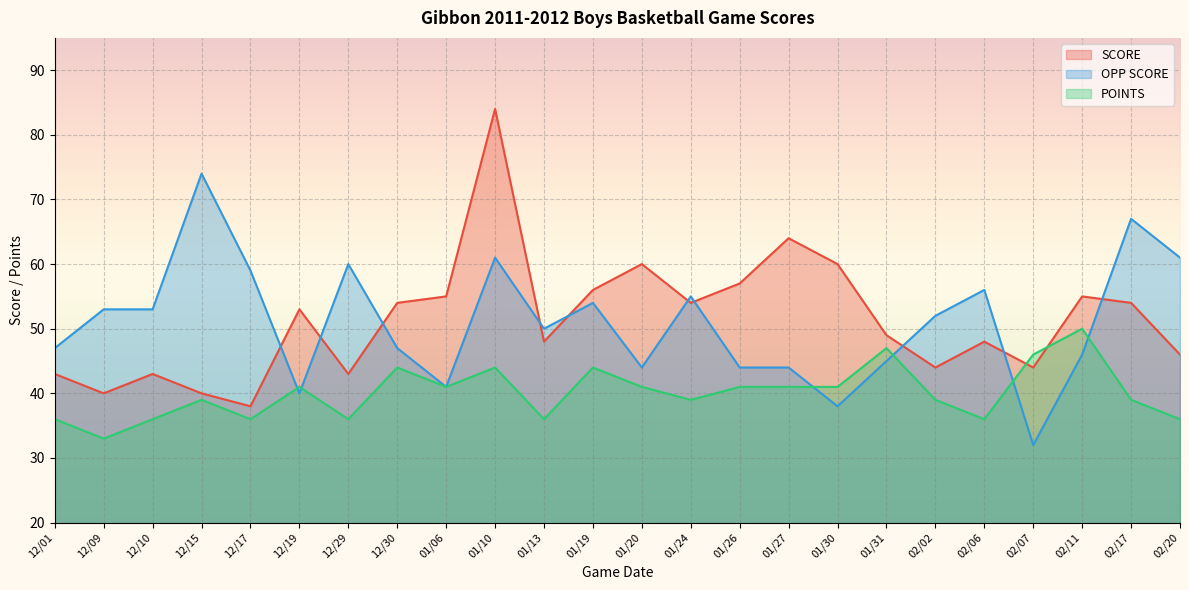

Which label corresponds to the largest value in the chart?

01/10